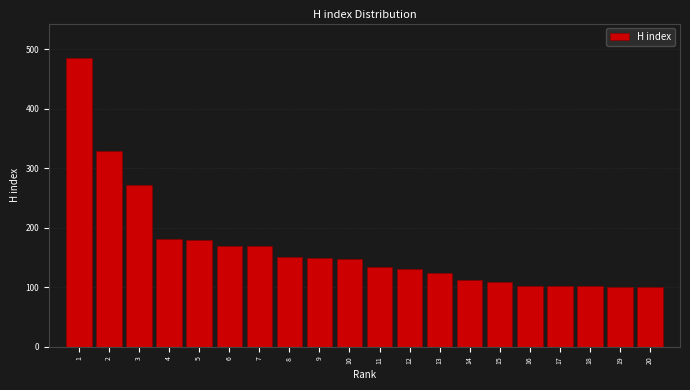

Approximately how many times larger is the value at 11 compared to 17?

1.3